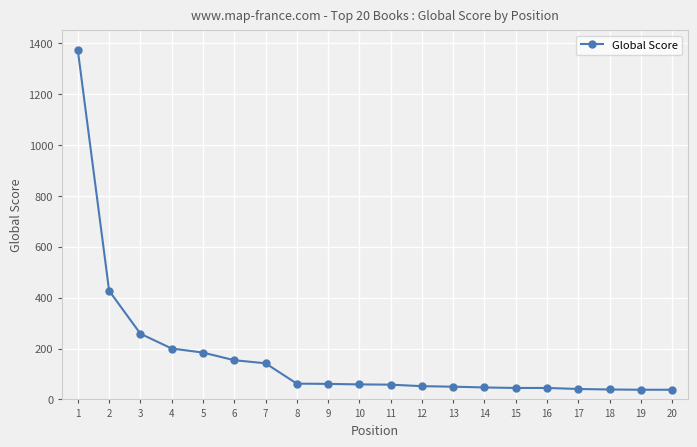

Where does the data first go above 59?

1